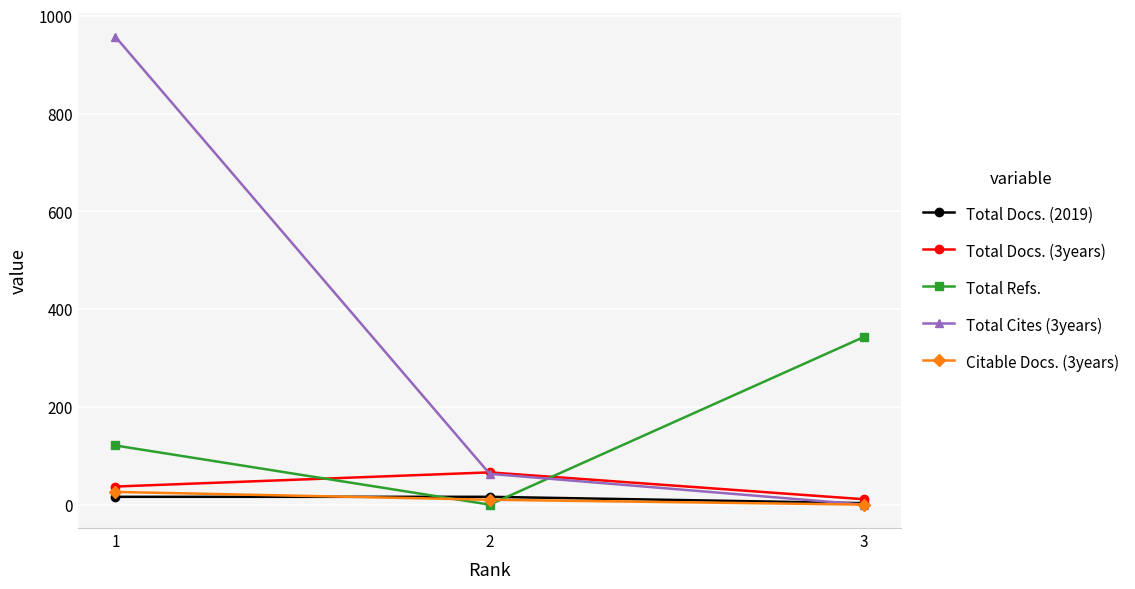

What is the total value across all series at 2?

155